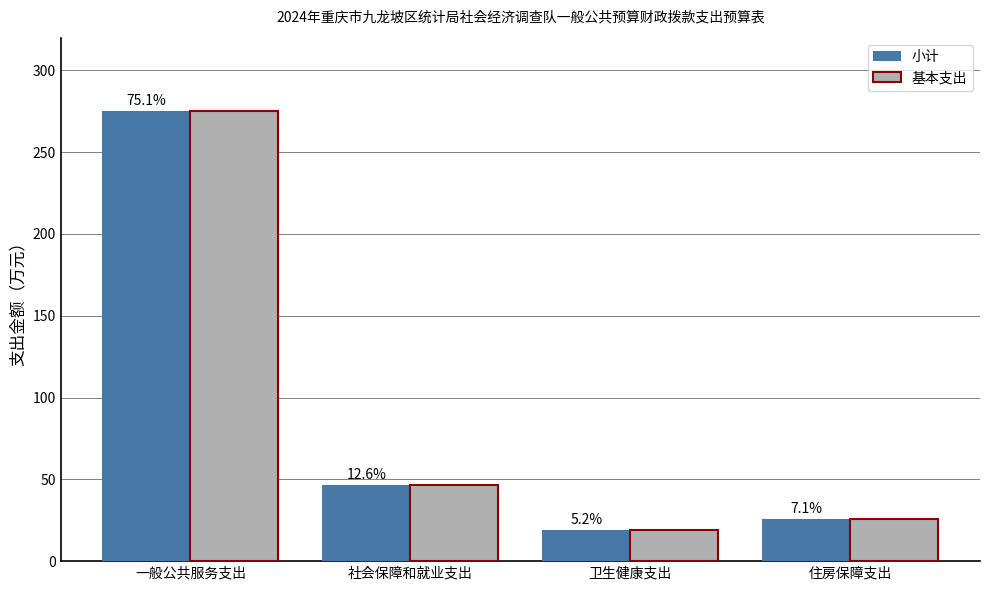

How many bars are there in total?

8